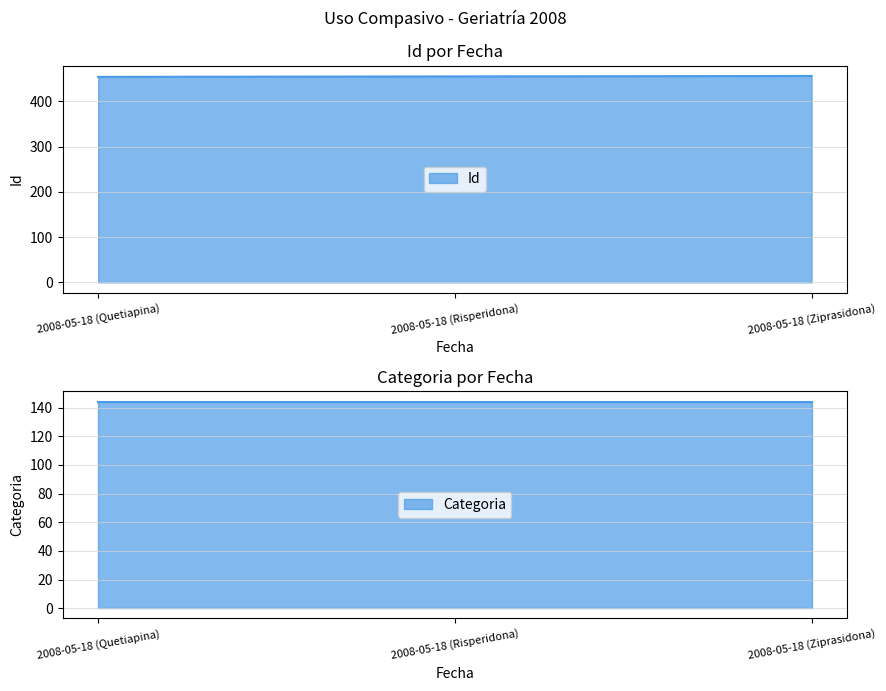

How many values are below 455?

1